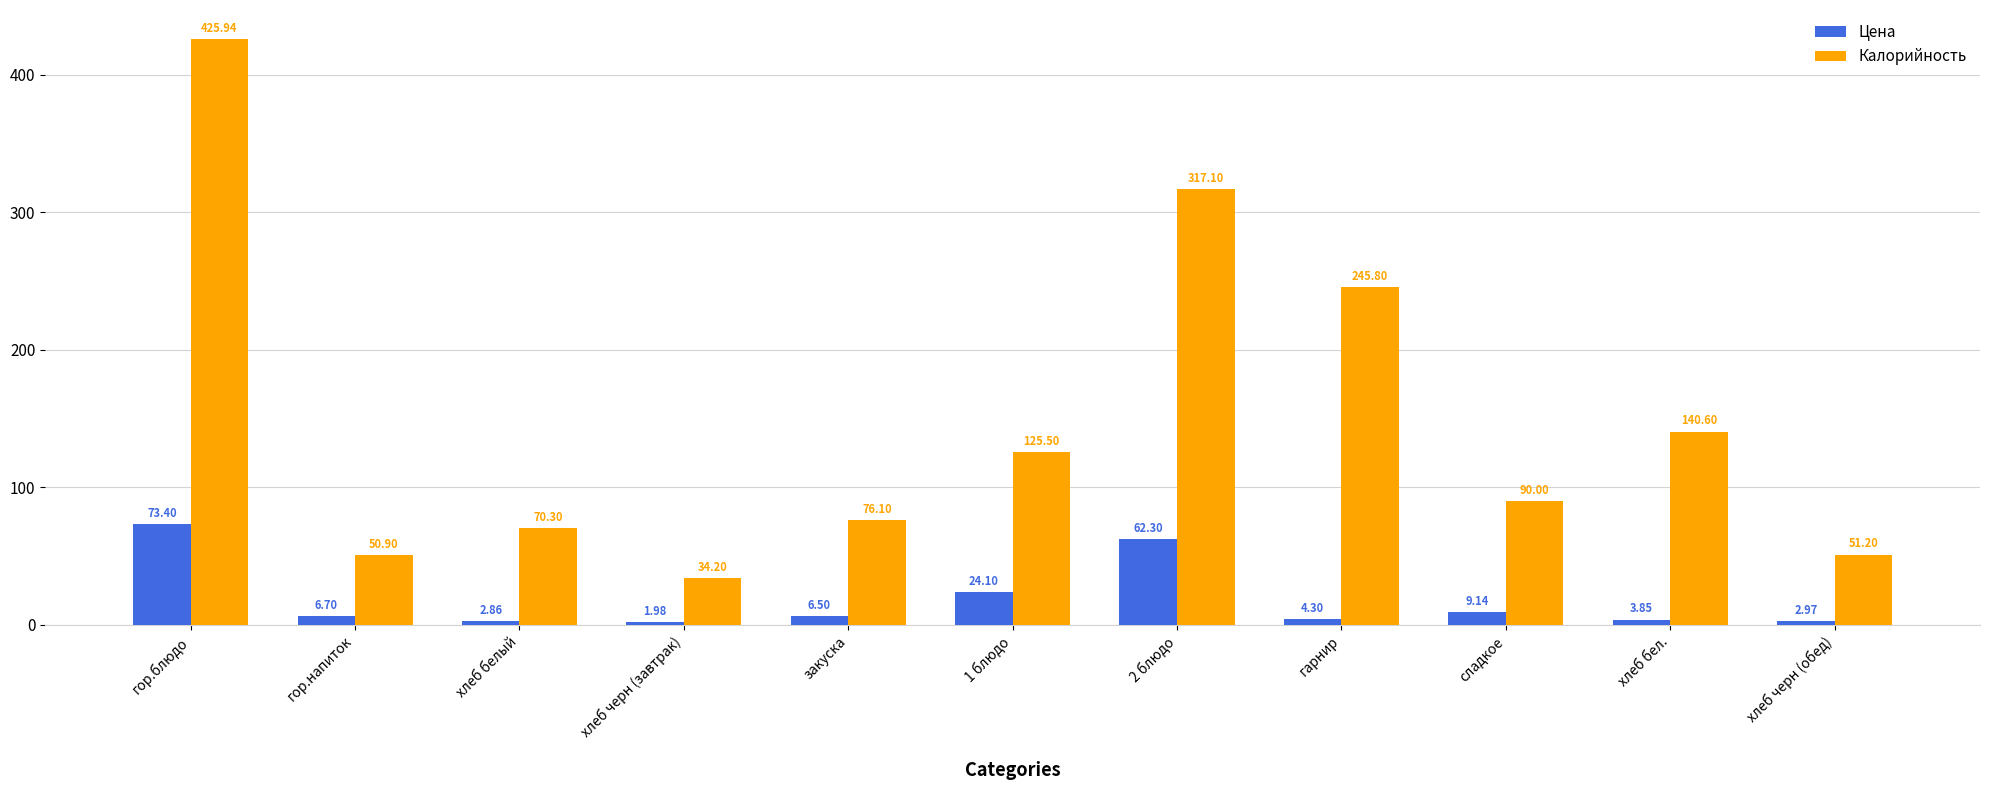

What is the total value across all series at сладкое?

99.1